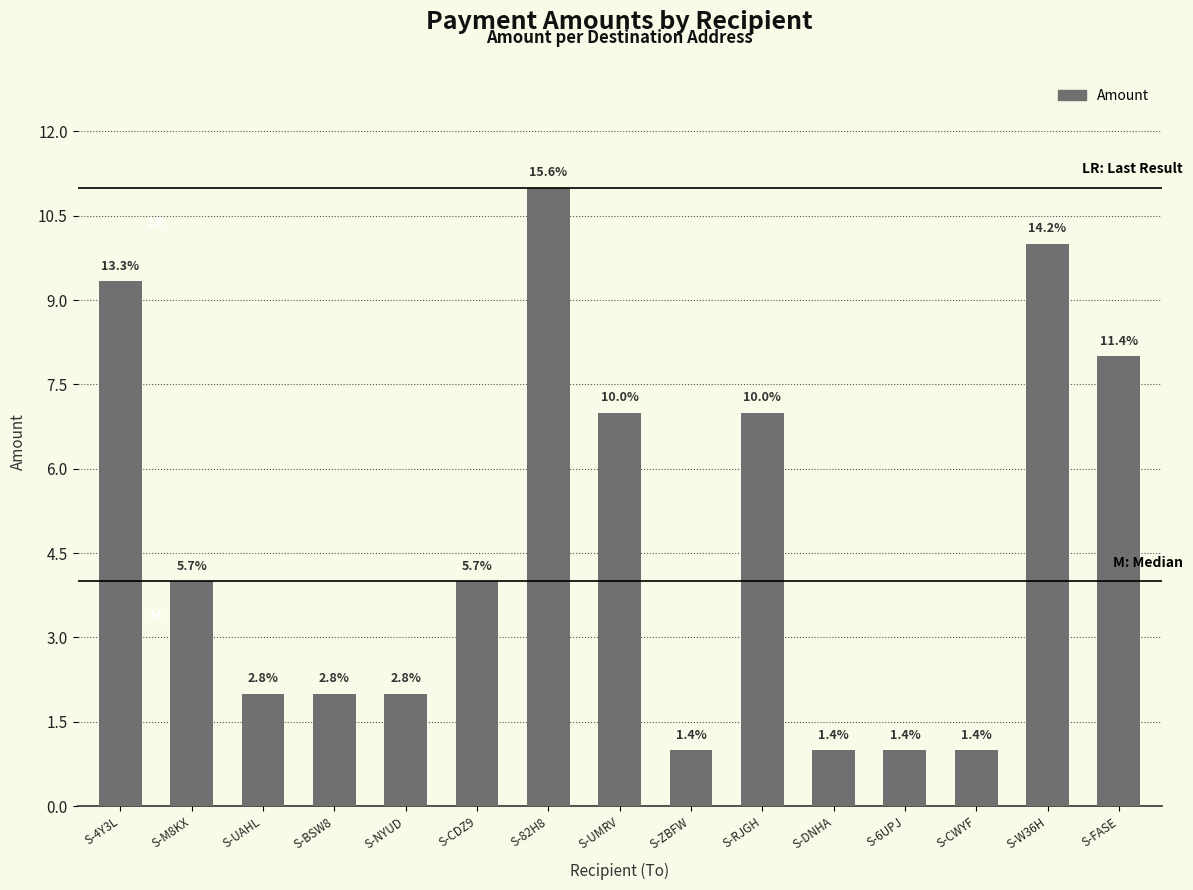

What is the change in value from S-BSW8 to S-RJGH?

+5.0